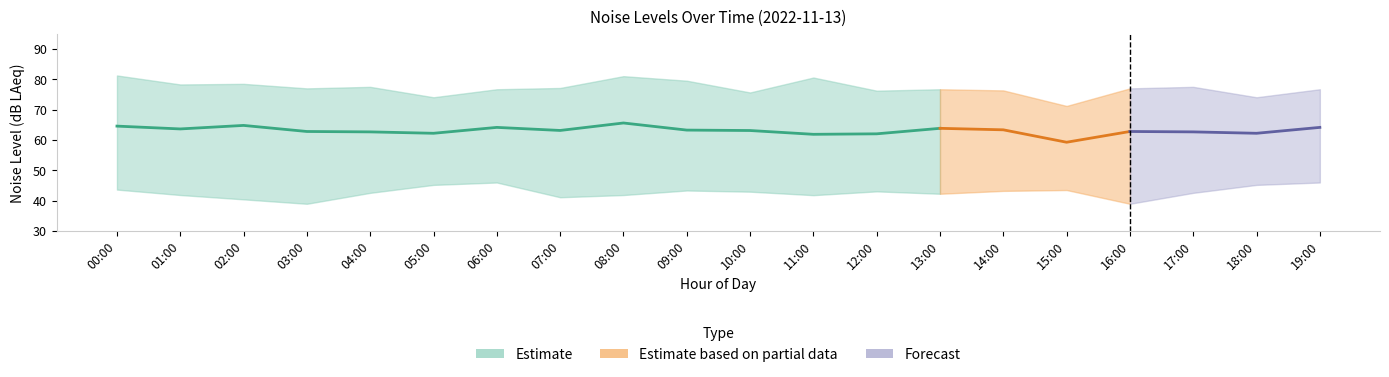

How many lines are shown in the chart?

3